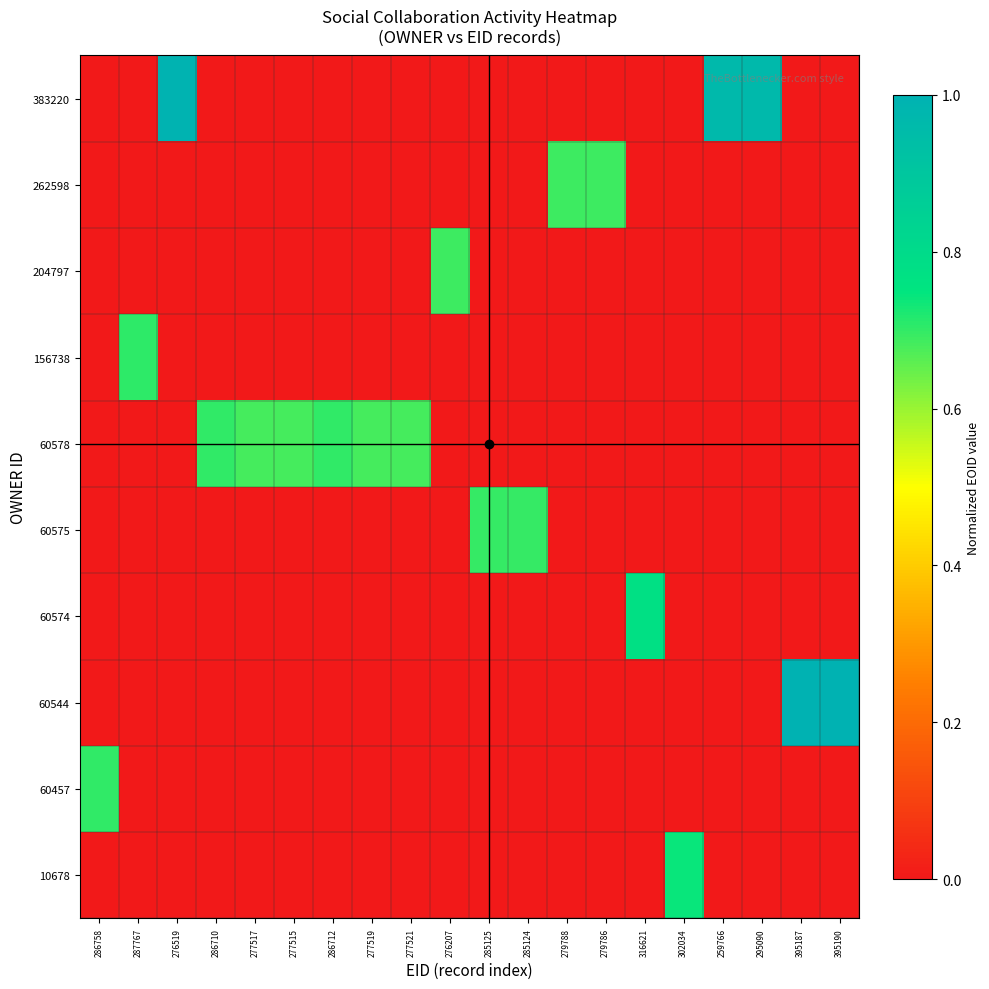

Which label corresponds to the smallest value in the chart?

286758